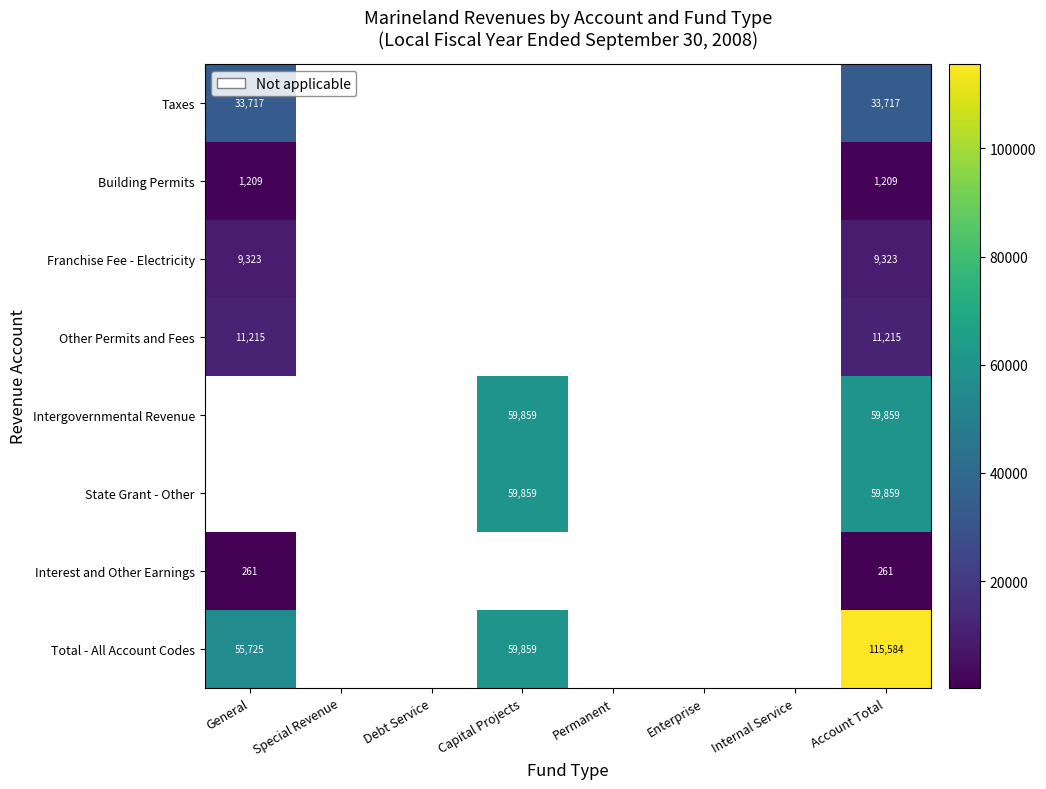

At how many categories does at least one series exceed 68017?

1